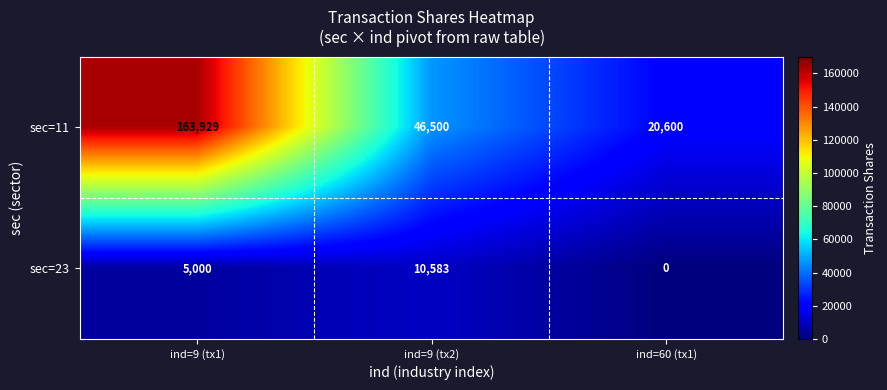

Where is sec=23 nearest to the value 5291?

ind=9 (tx1)